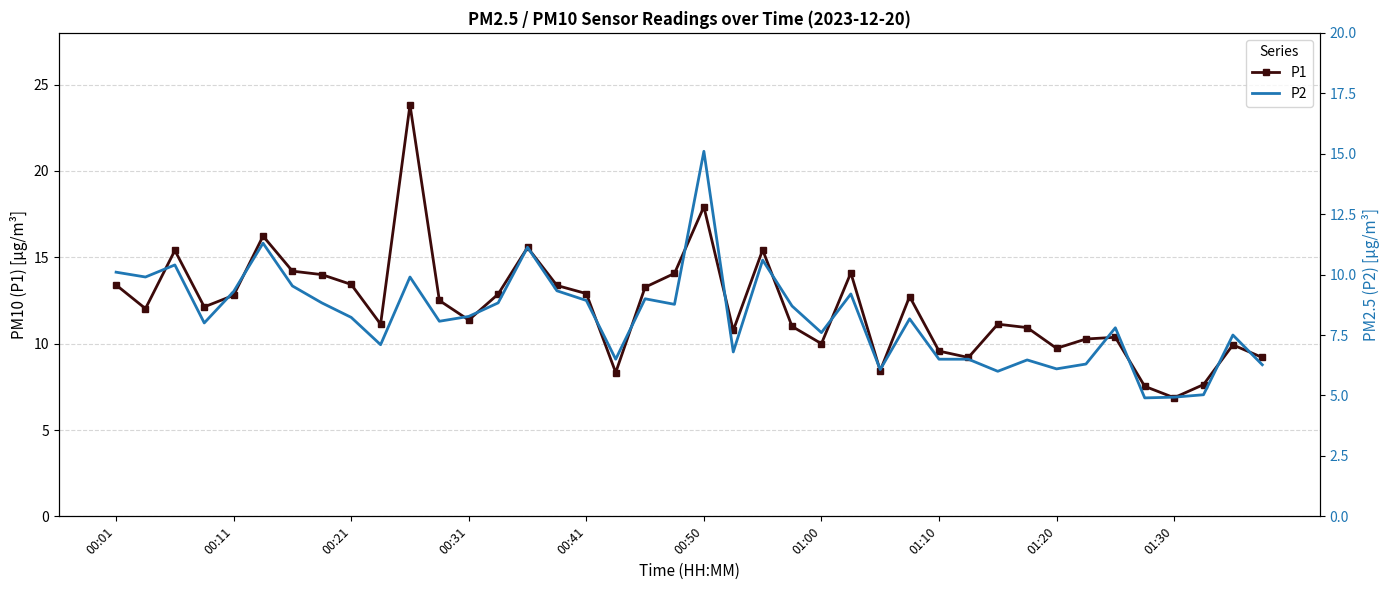

Where is P2 nearest to the value 10?

00:01